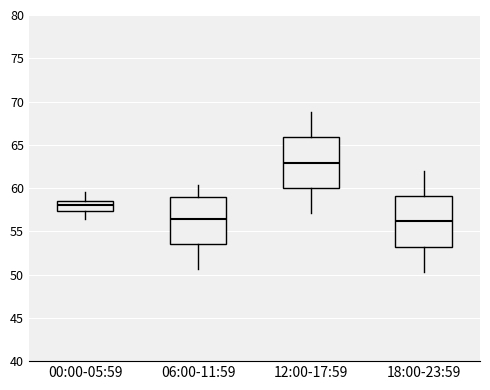

Reading left to right, transcribe this box plot: for each box, give where its median line is, the range the box spans, and where its two whiskers end, as read against the y-axis. The values are not printed on the chart, so give them approximately, as read against the axis.

00:00-05:59: median 58.0, box 57.5 to 58.5, whiskers 56.5 to 59.5
06:00-11:59: median 56.5, box 53.5 to 59.0, whiskers 50.5 to 60.5
12:00-17:59: median 63.0, box 60.0 to 66.0, whiskers 57.0 to 69.0
18:00-23:59: median 56.0, box 53.0 to 59.0, whiskers 50.5 to 62.0